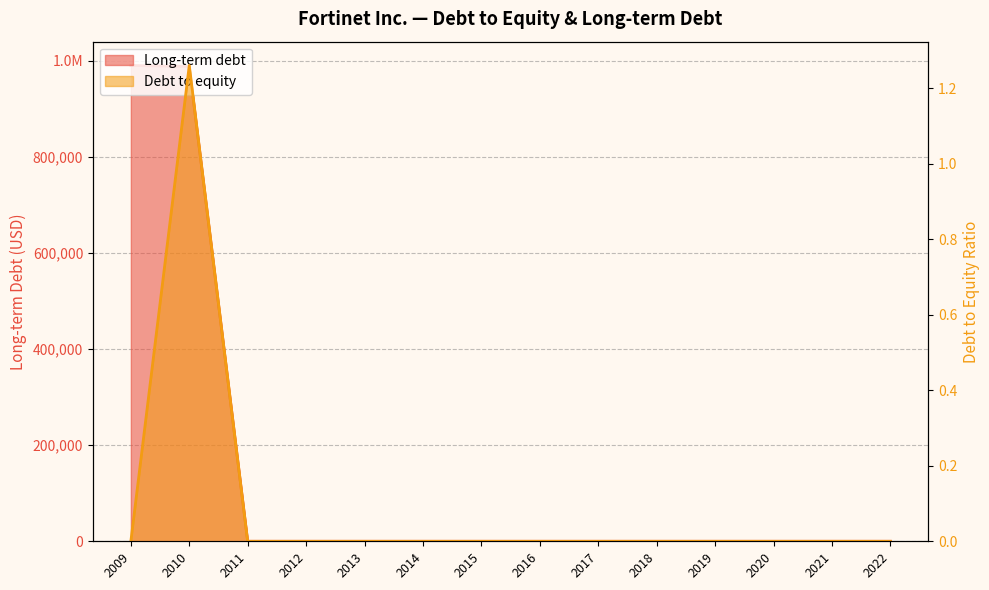

How many interior local peaks does the Debt to equity series have?

1